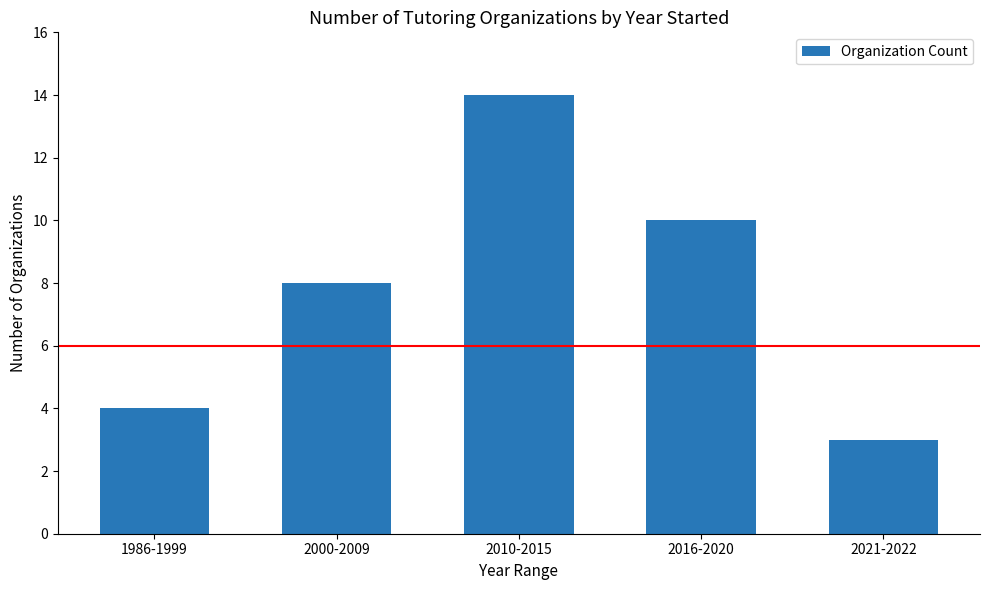

Reading left to right, extract all data points from this chart.

4	8	14	10	3